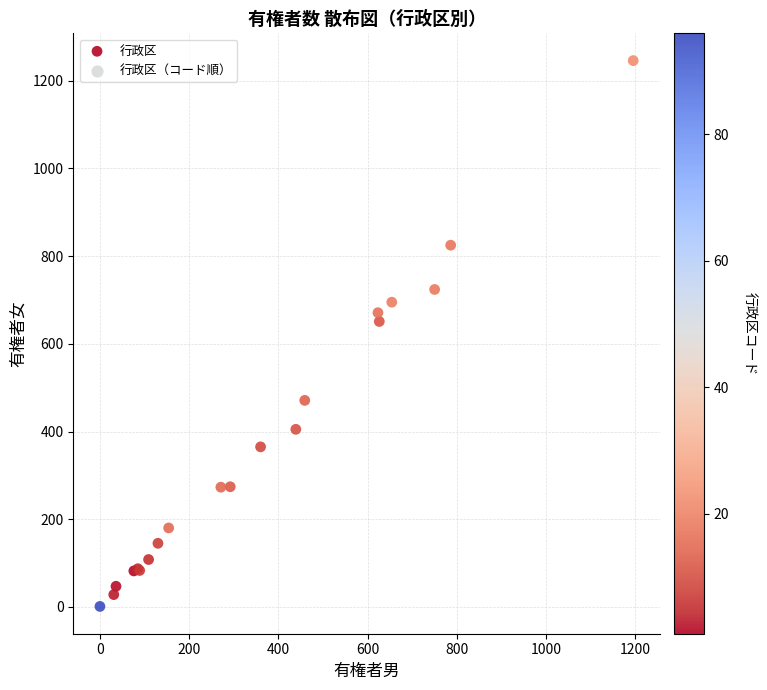

What Y value in the scatter plot is closest to 623?

651